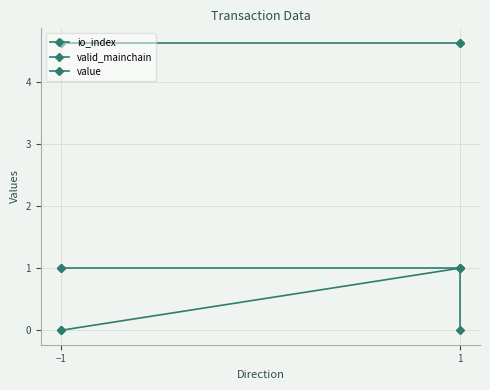

True or false: value and valid_mainchain intersect in this chart.

False